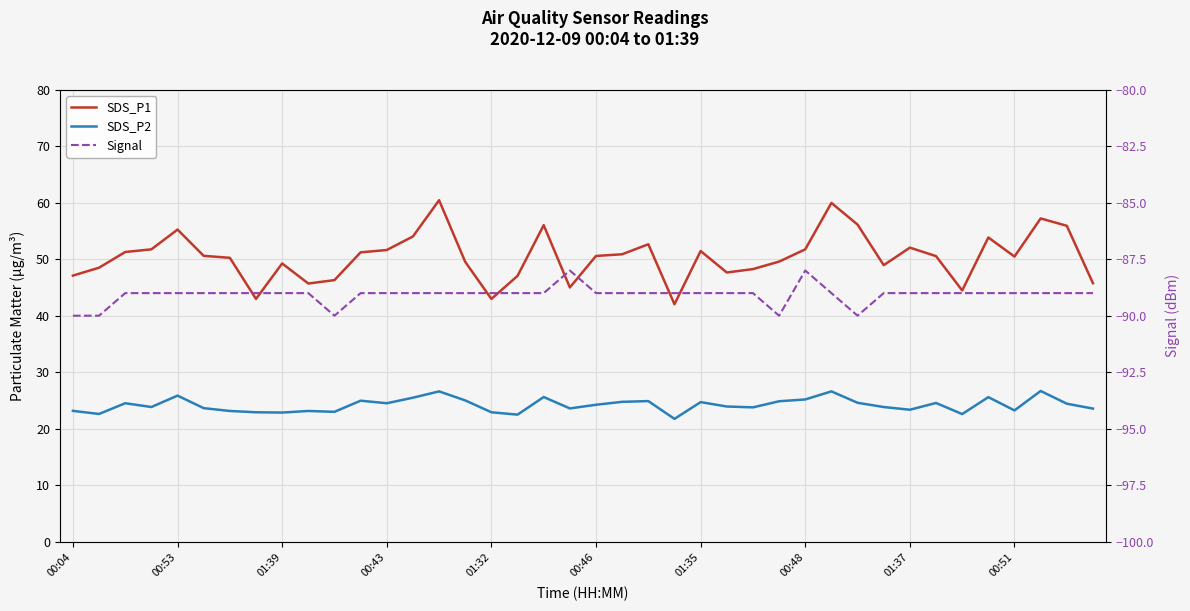

What is the maximum value for SDS_P2?

26.7